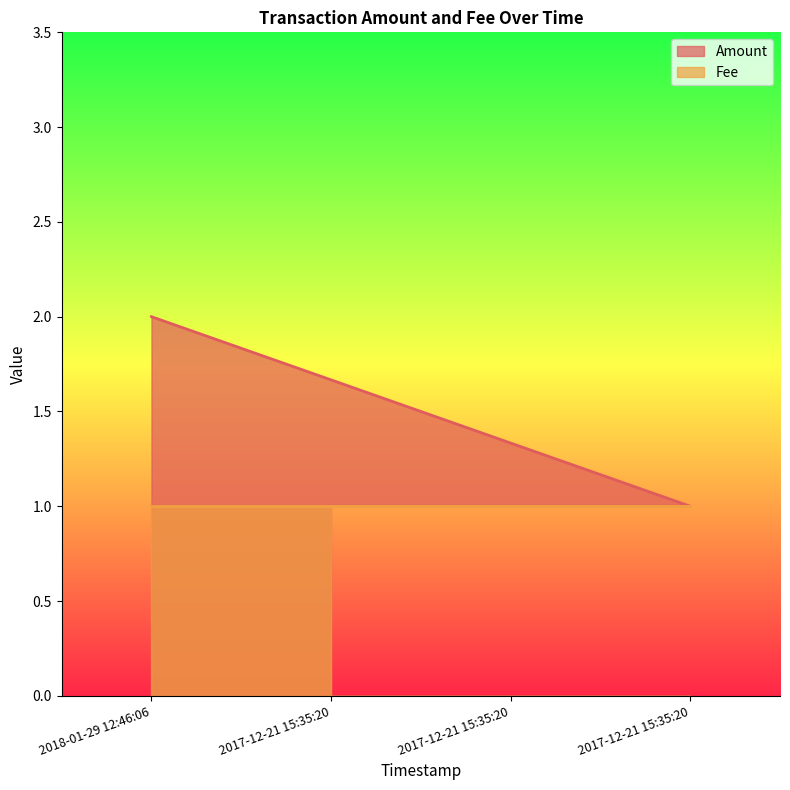

True or false: Fee has a value of 1 at 2017-12-21 15:35:20.

True